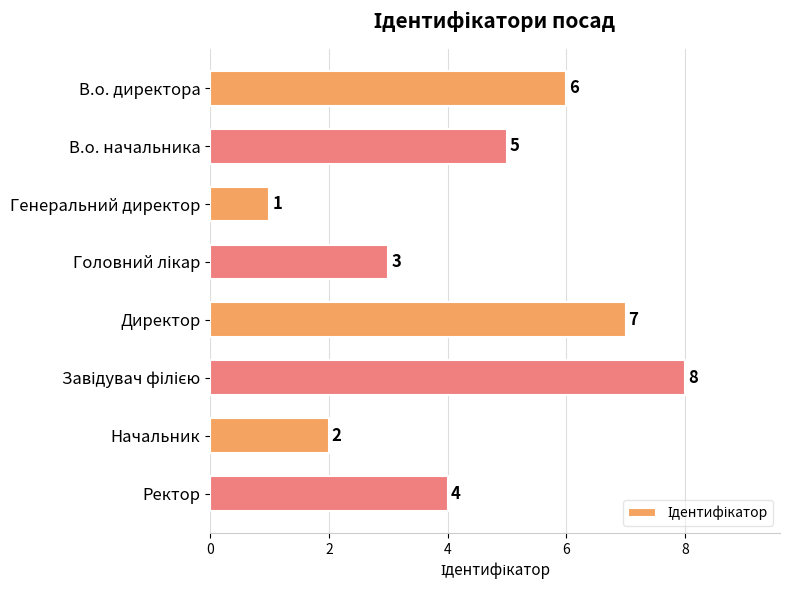

Where is the data nearest to the value 4?

Ректор